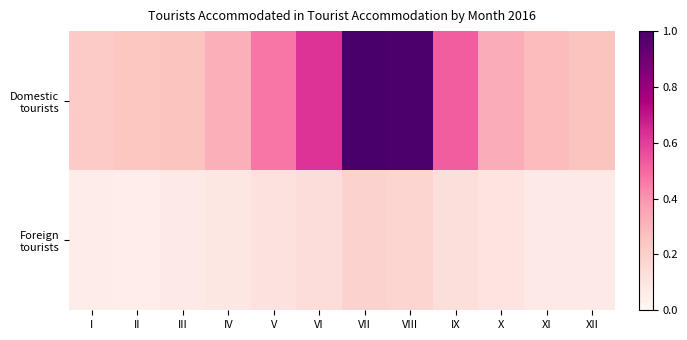

What is the spread (max minus min) of values at II?

0.2